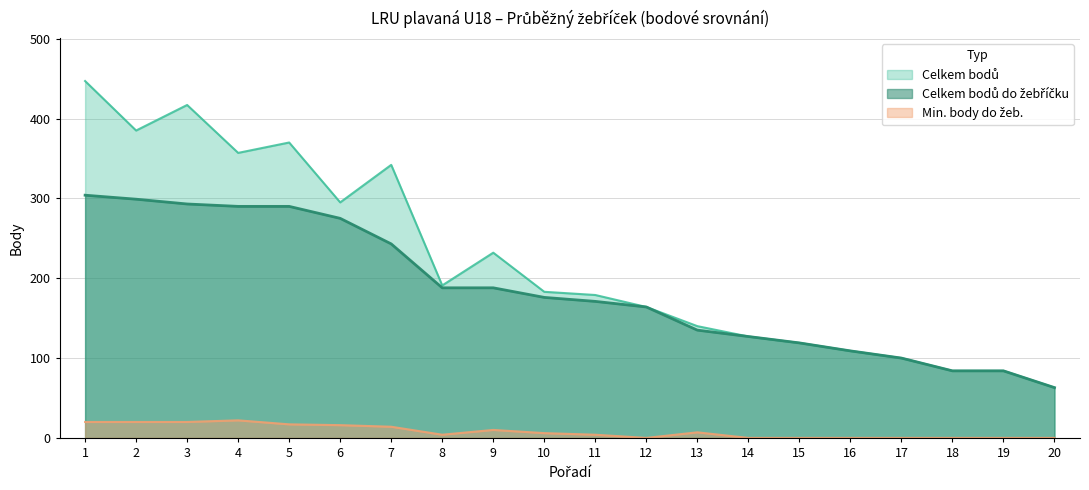

What are all the series names shown in the legend?

Celkem bodů, Celkem bodů do žebříčku, Min. body do žeb.